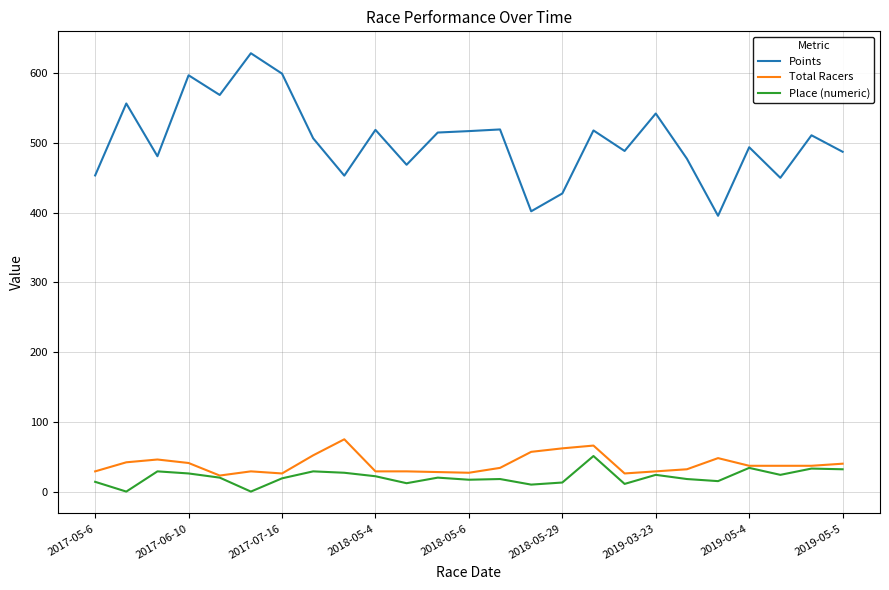

What is the minimum value for Points?

395.6